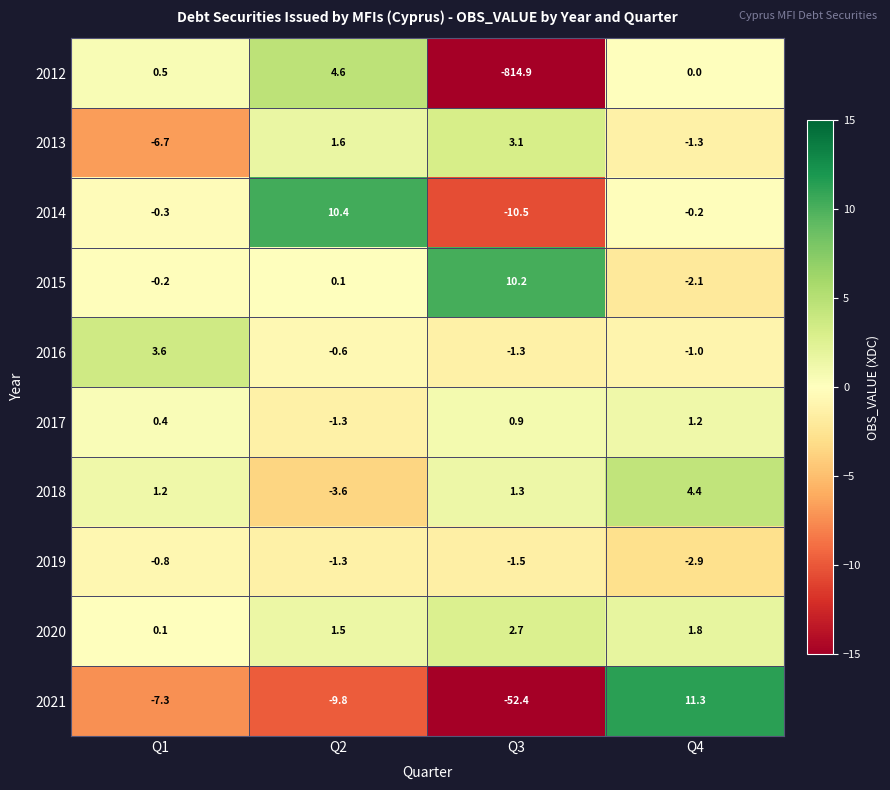

Where does the 2021 series first go above -7?

Q4